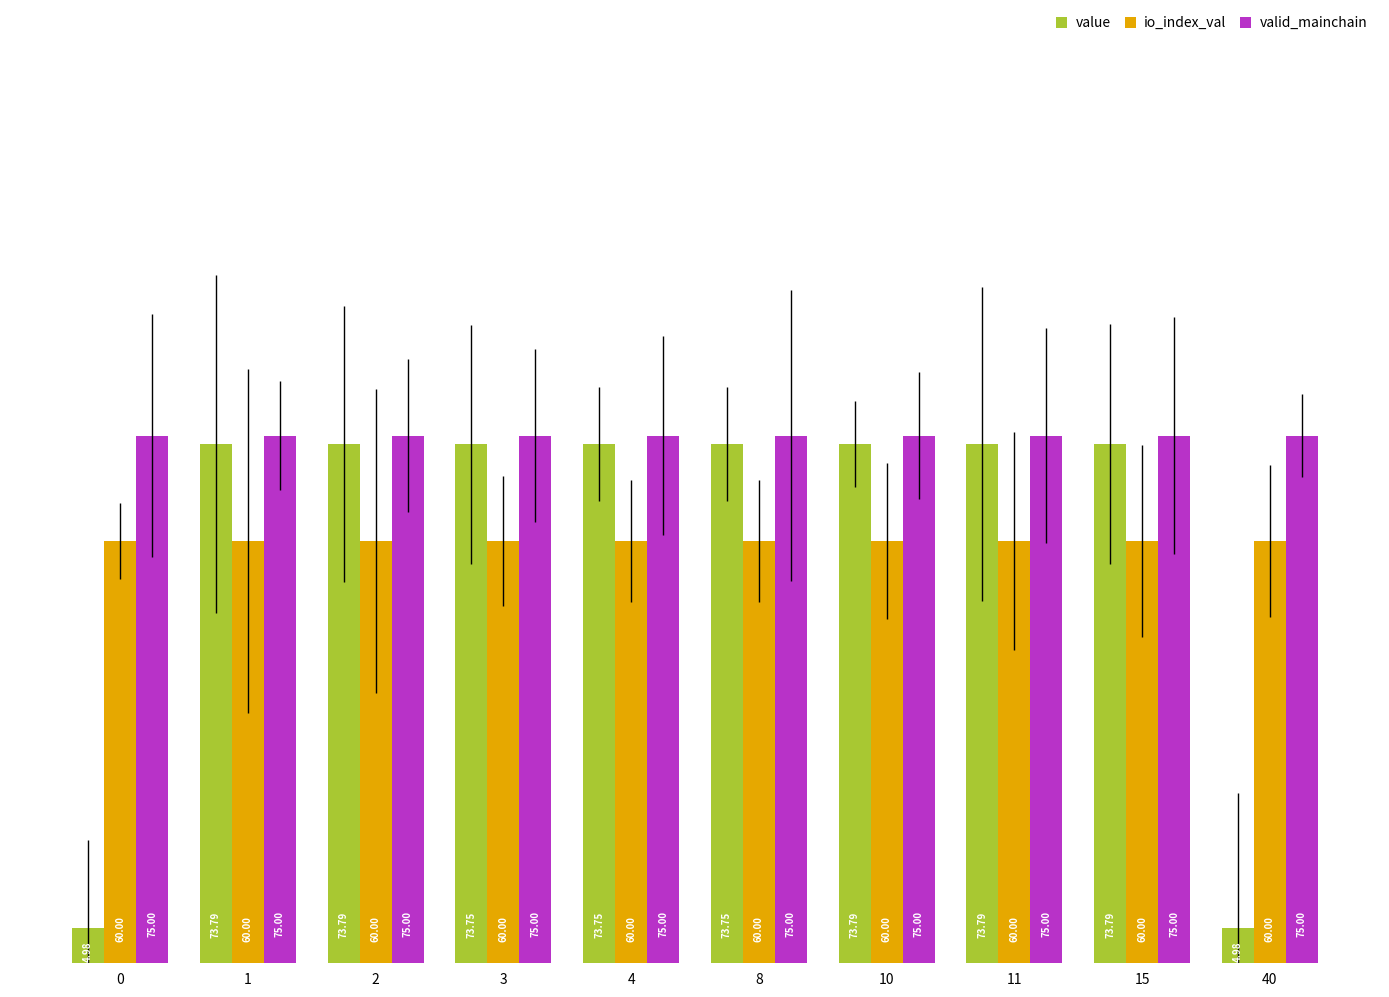

What is the total value across all series at 10?

208.8